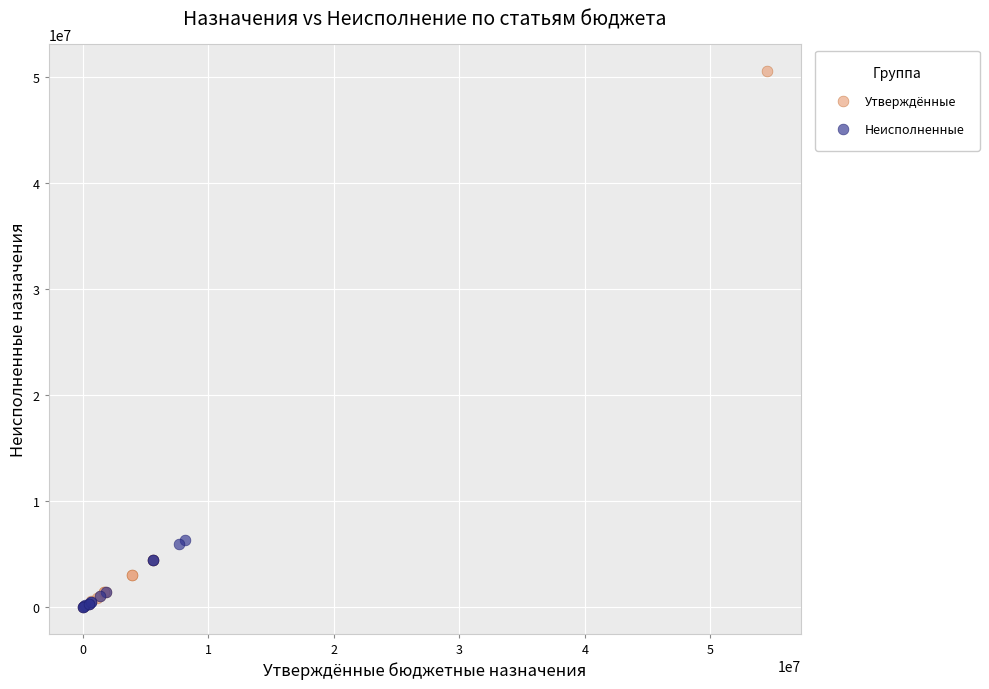

What are all the series names shown in the legend?

Утверждённые, Неисполненные